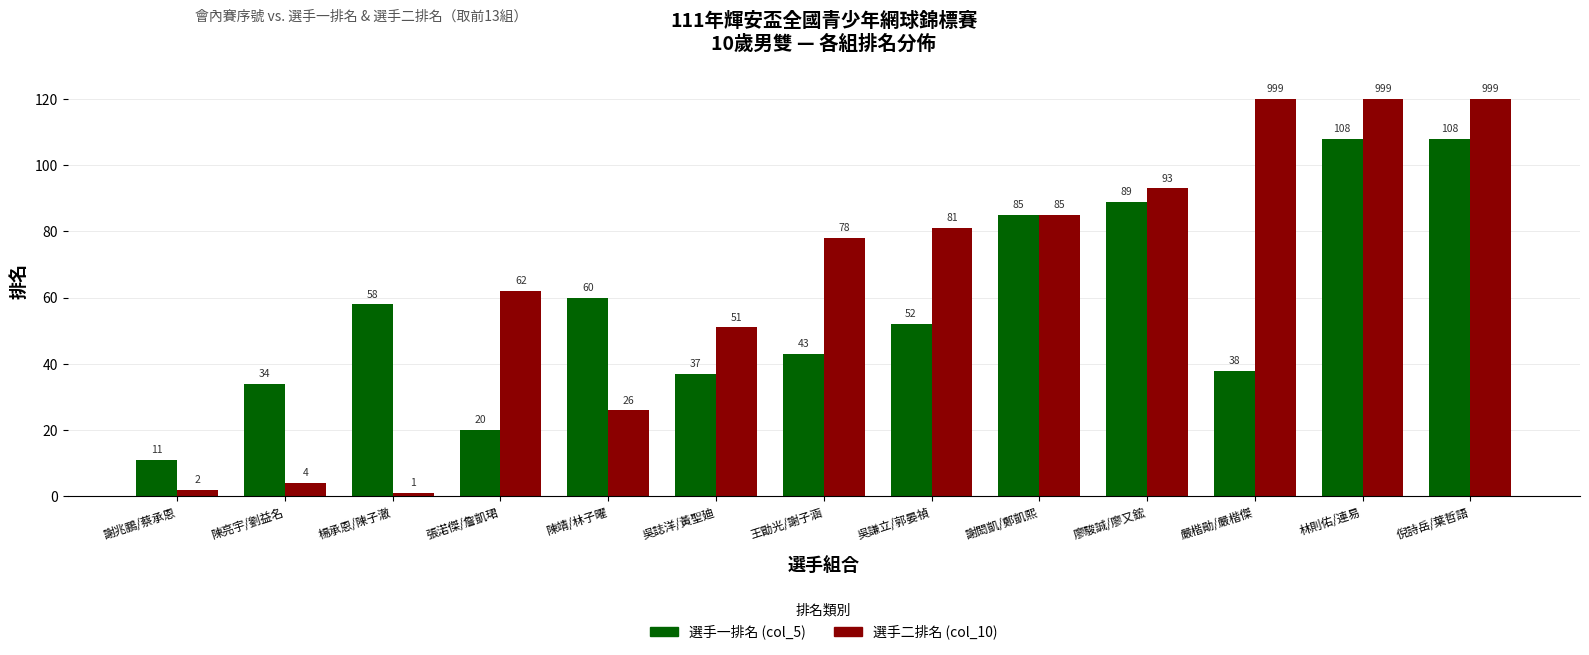

What is the difference between the 選手一排名 (col_5) values at 張渃傑/詹凱珺 and 倪詩岳/葉哲語?

88